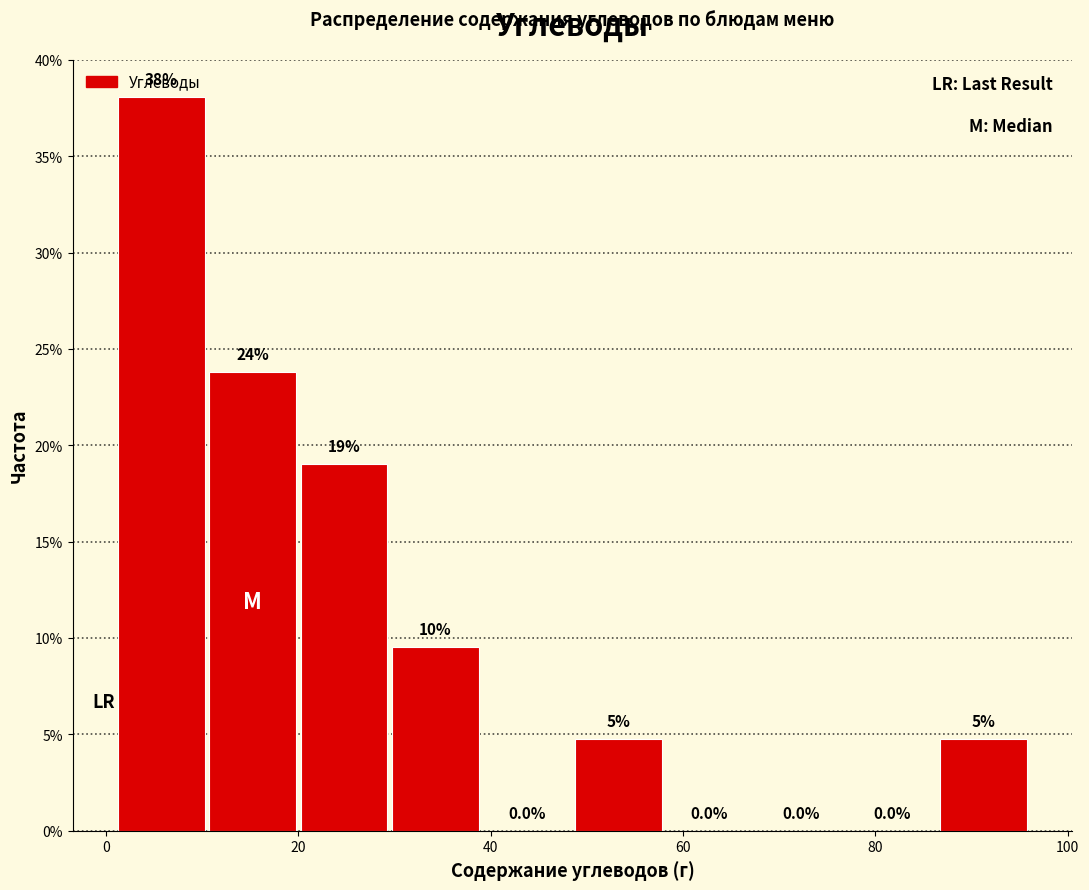

Which range on the x-axis has the tallest bar?

1.0 to 10.5